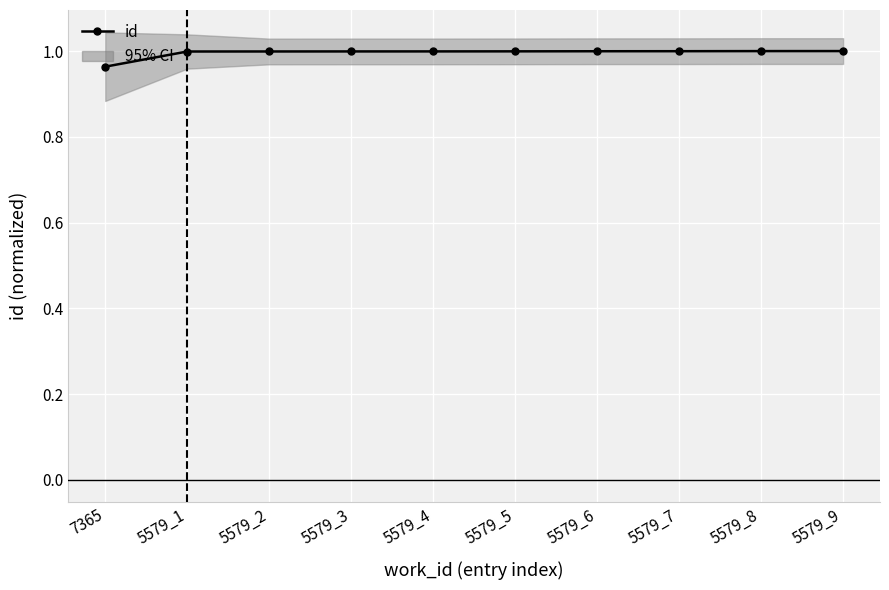

List the labels in order of value, smallest first.

7365, 5579_1, 5579_2, 5579_3, 5579_4, 5579_5, 5579_6, 5579_7, 5579_8, 5579_9